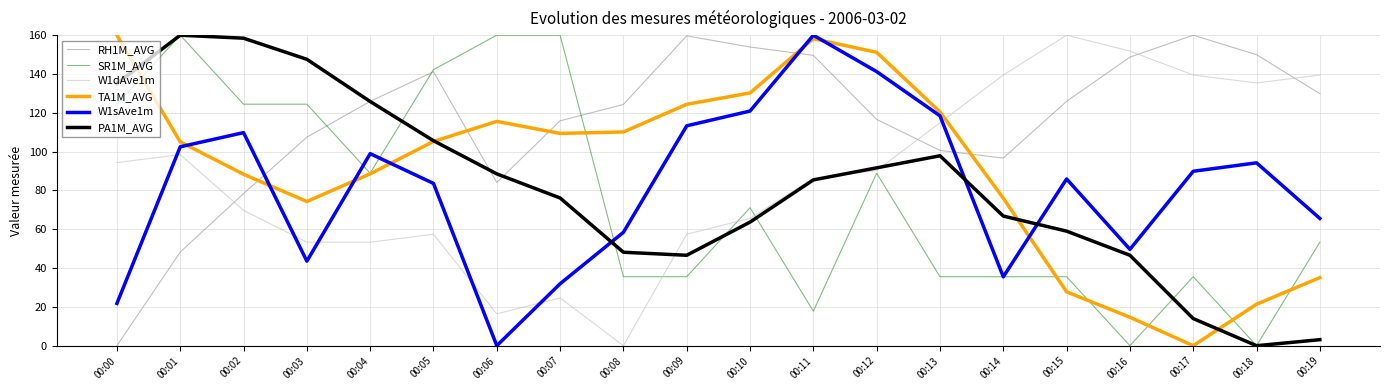

Is the value of W1dAve1m at 00:09 greater than the value of PA1M_AVG at 00:05?

No